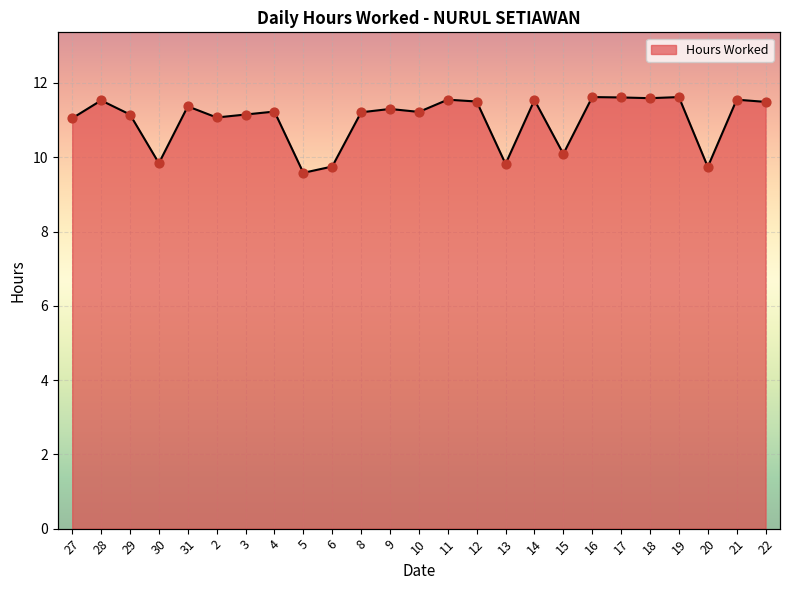

Between 16 and 22, which is larger?

16